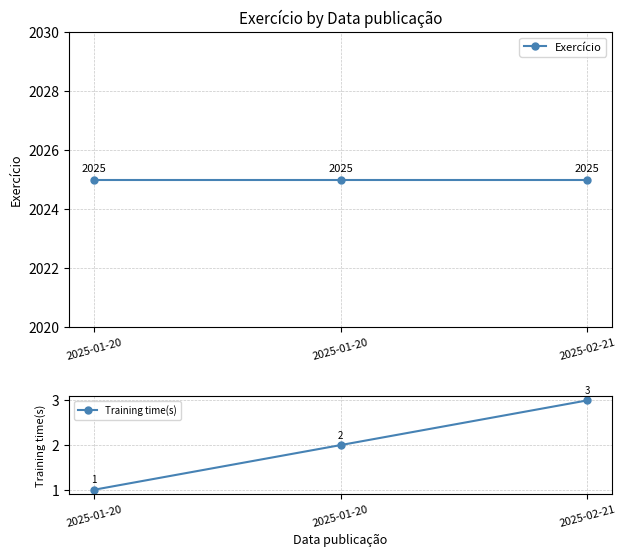

Which has a higher value, 2025-02-21 or 2025-01-20?

2025-02-21